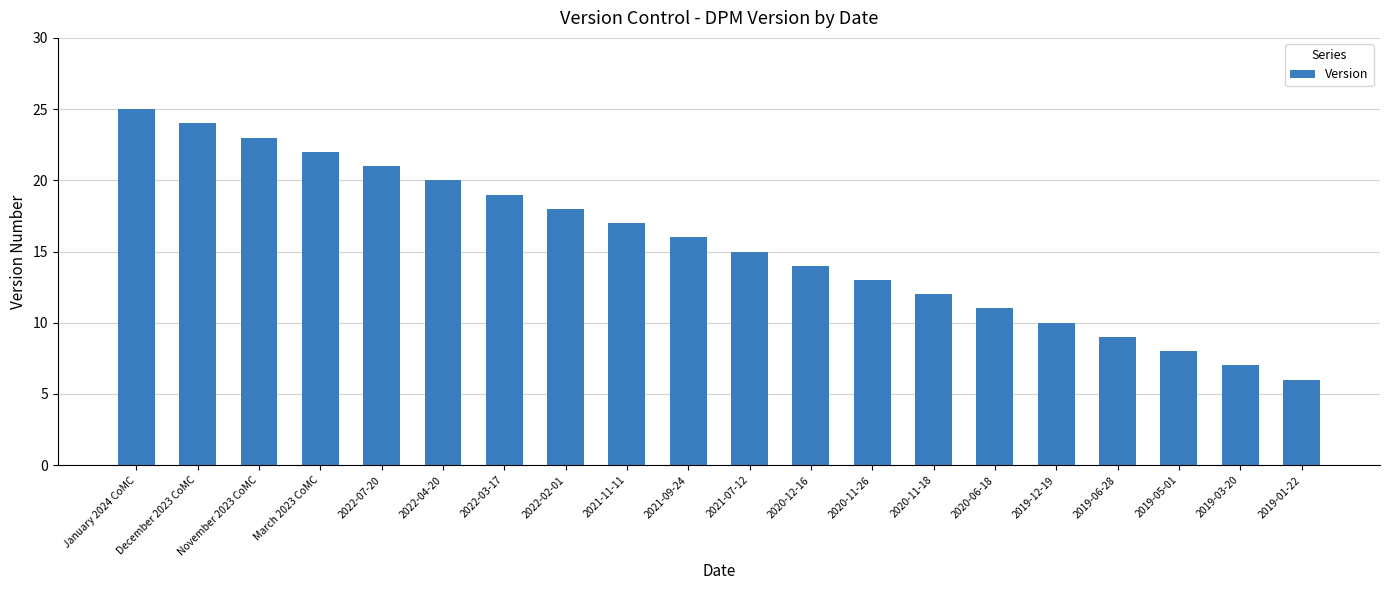

What is the label of the 19th bar from the left?

2019-03-20